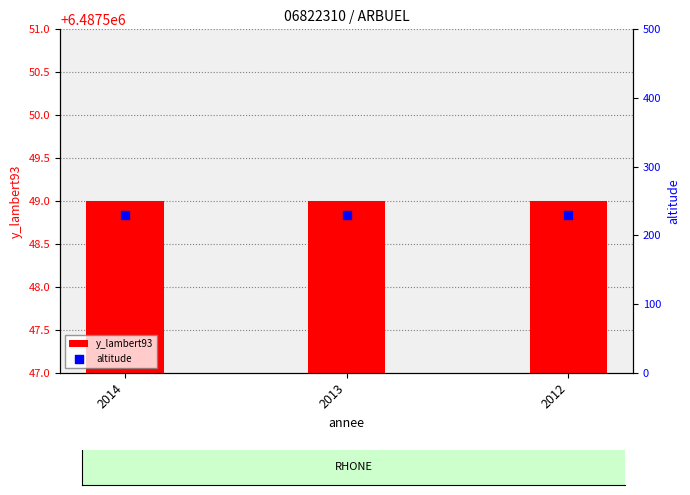

What are all the series names shown in the legend?

y_lambert93, altitude